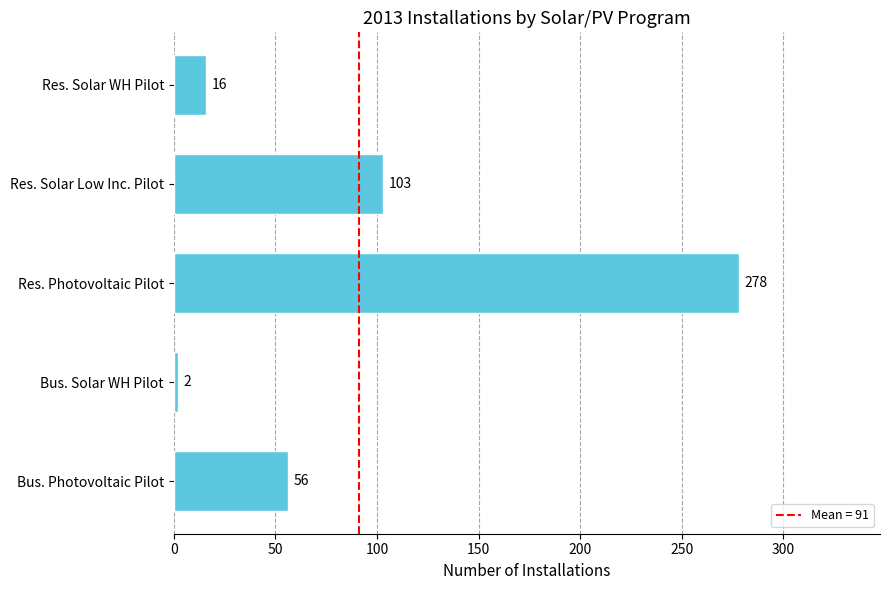

Where is the data nearest to the value 140?

Res. Solar Low Inc. Pilot